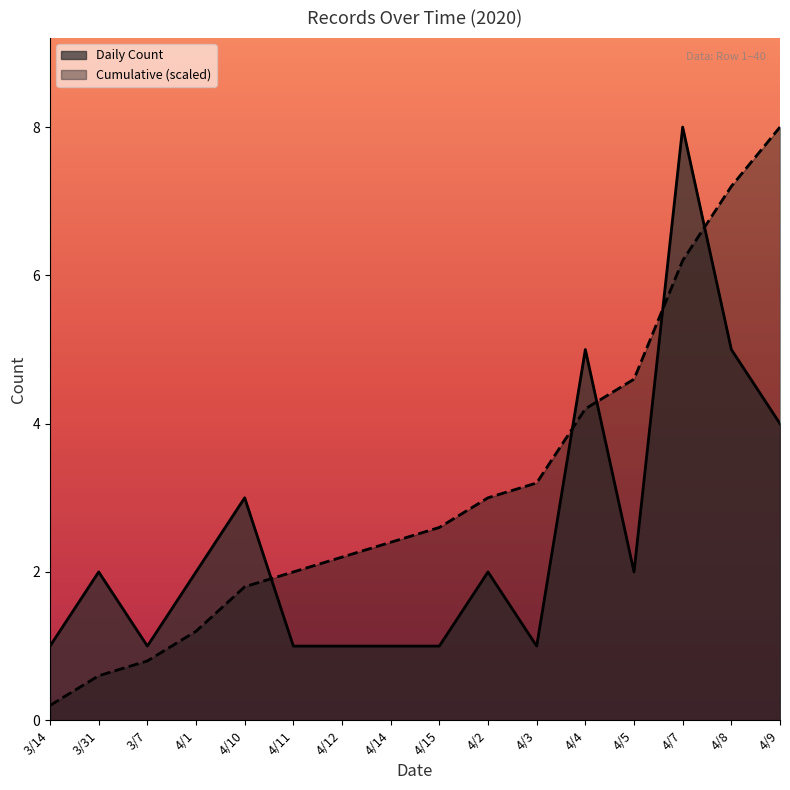

At 4/15, list the series in order from largest to smallest.

Cumulative (scaled), Daily Count